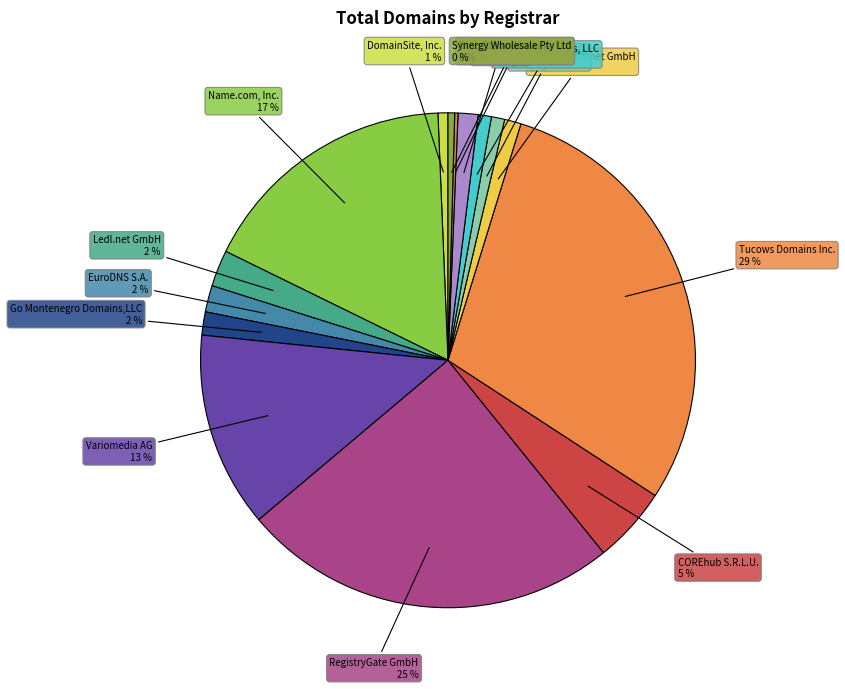

Is the sum of Synergy Wholesale Pty Ltd and DomainSite, Inc. greater than half?

No